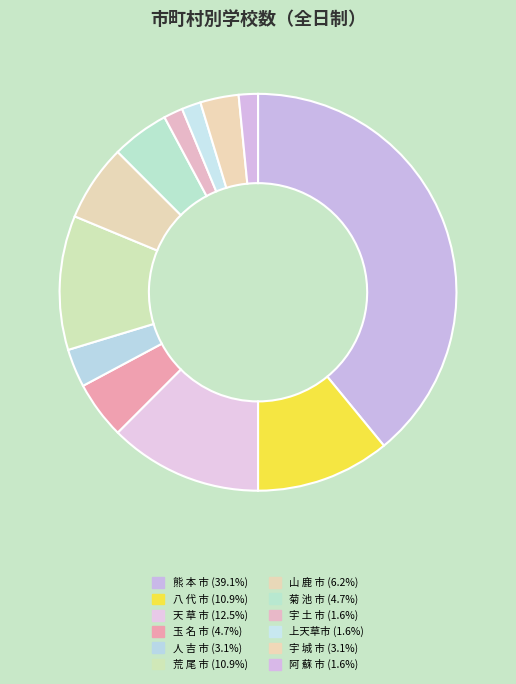

Is there any slice that represents more than half of the pie?

No